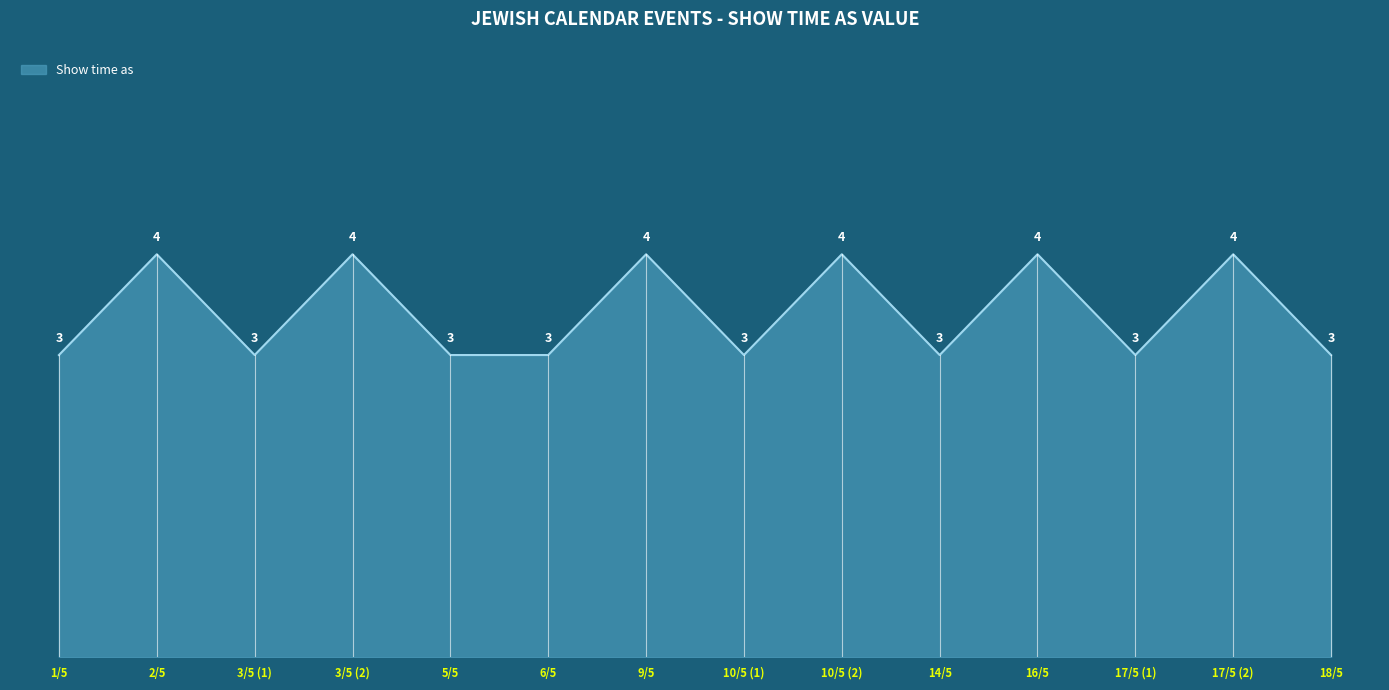

What is the sum of the values at 3/5 (2) and 3/5 (1)?

7